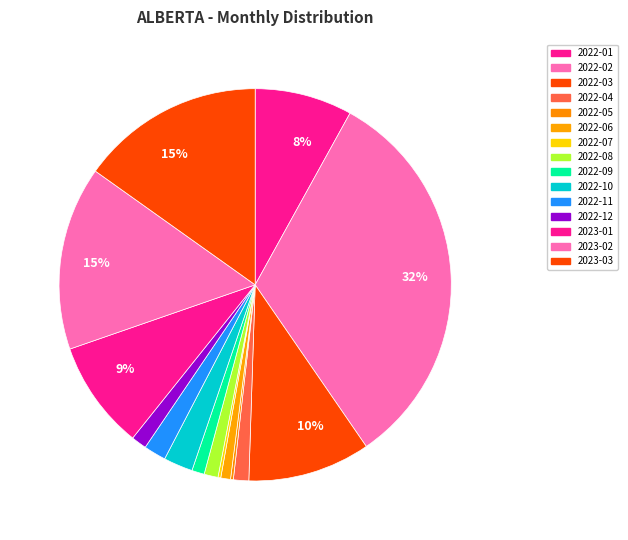

Is 2022-07 the majority of the pie?

No